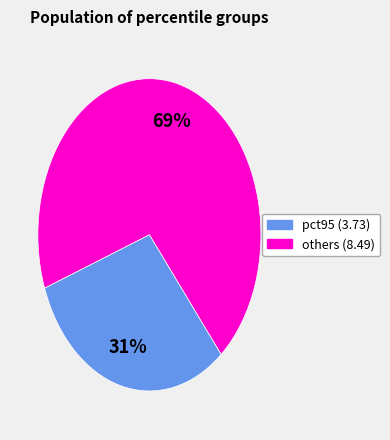

How many slices are in this pie chart?

2